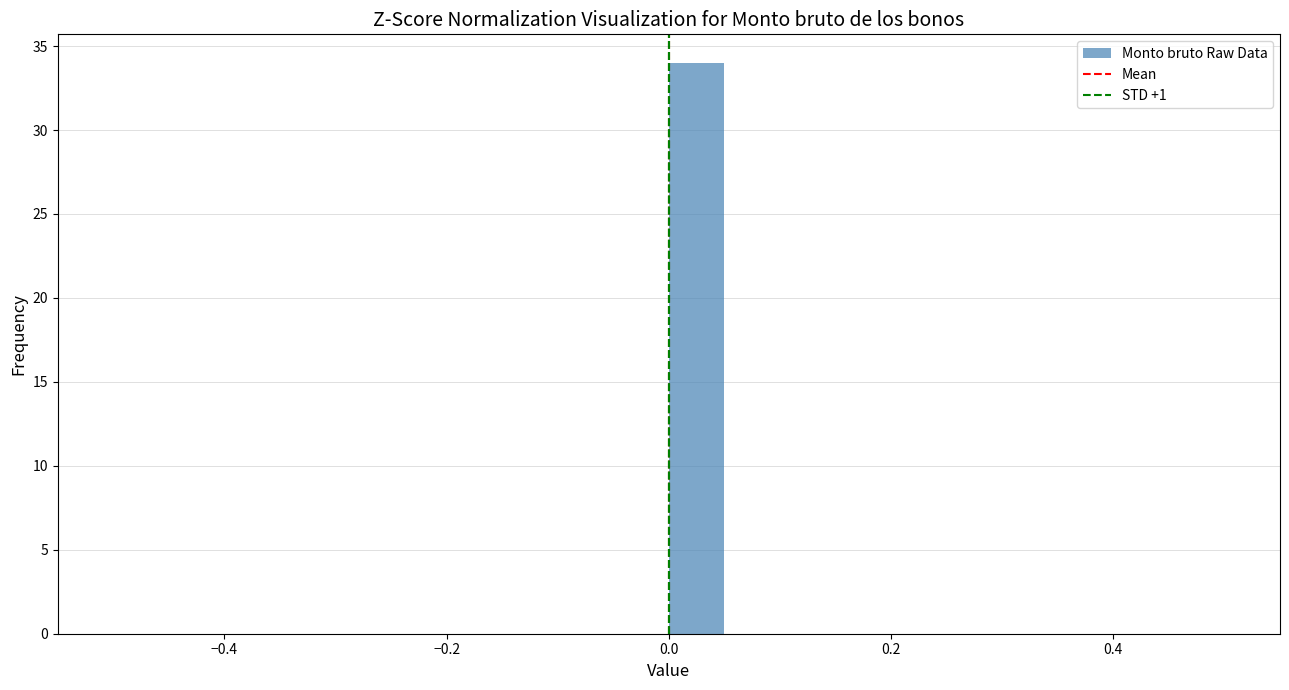

Read against the x-axis, roughly where is the centre of the tallest bar?

0.02